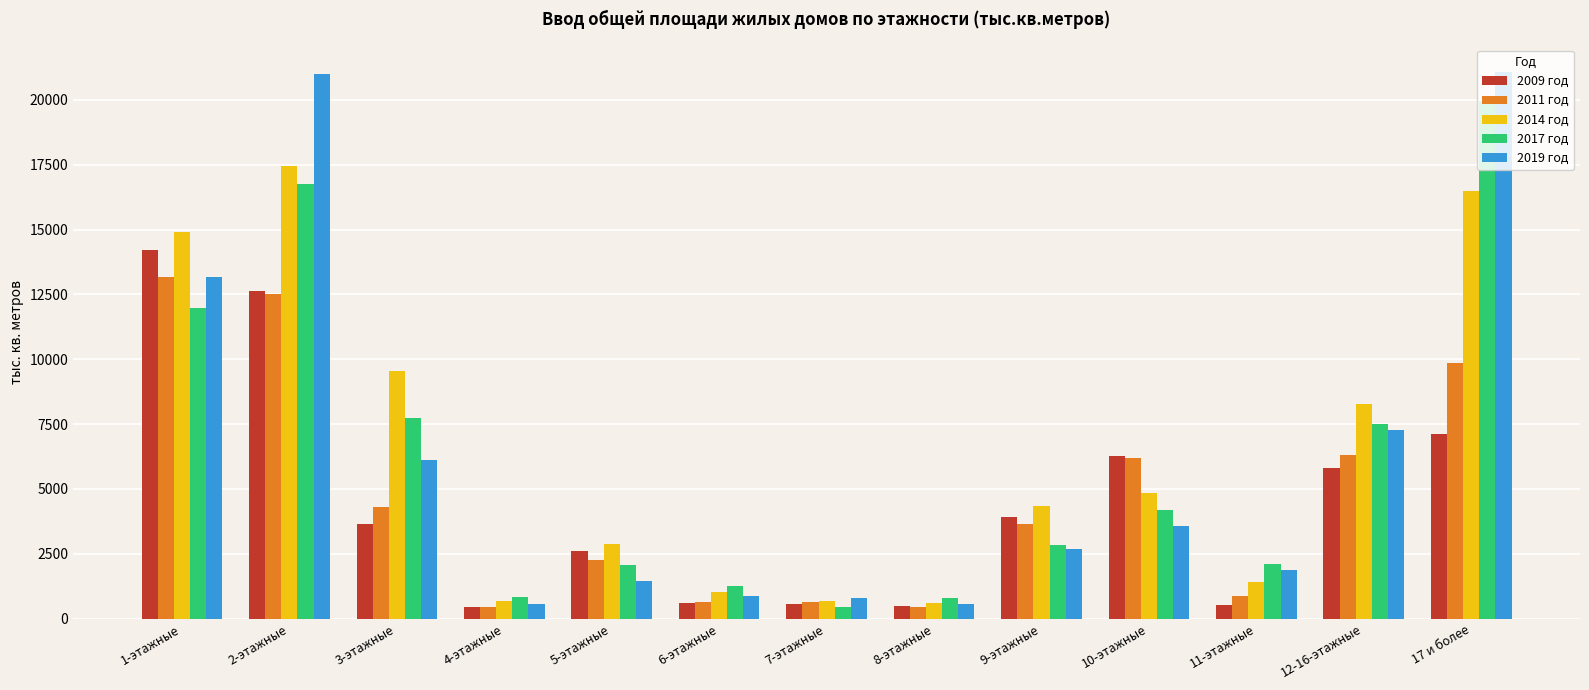

What is the label of the 5th bar from the right?

9-этажные